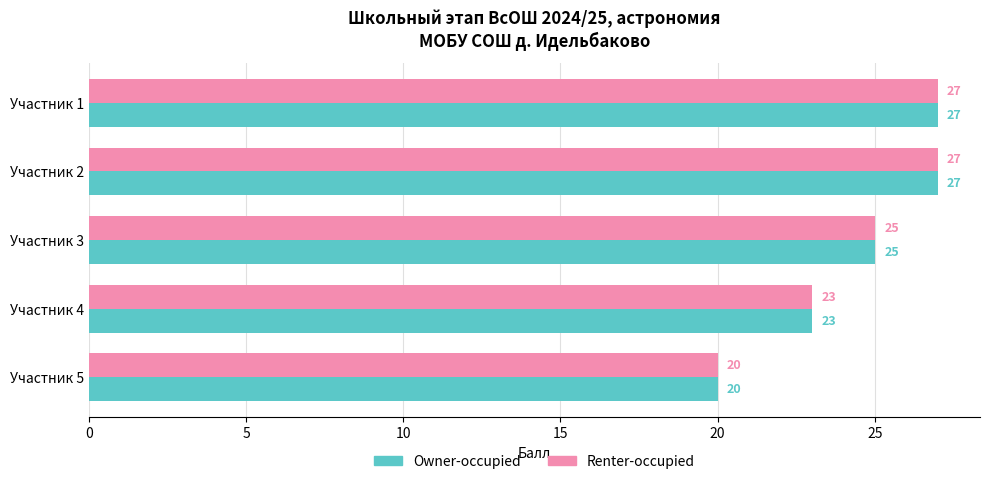

What is the difference between the maximum and minimum values in the Renter-occupied series?

7